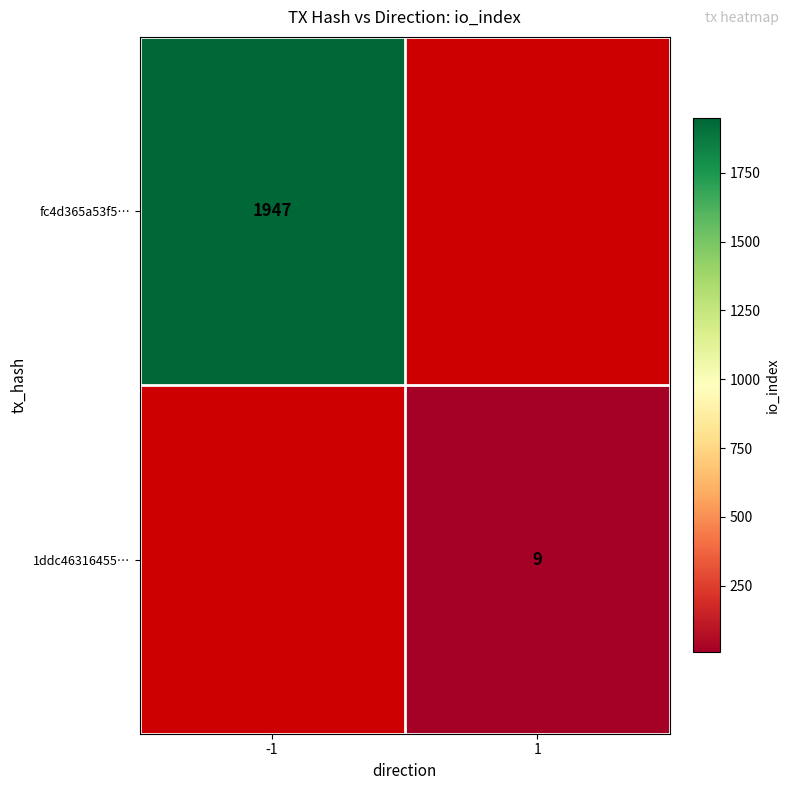

Which has a higher value, -1 or 1?

1